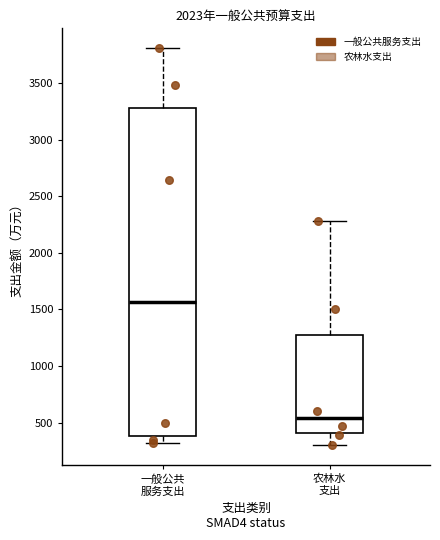

Reading left to right, read every box against the y-axis: the position of its median line, the range the box covers, and the ends of its whiskers. The values are not printed on the chart, so give them approximately, as read against the axis.

一般公共 服务支出: median 1550, box 400 to 3300, whiskers 300 to 3800
农林水 支出: median 550, box 400 to 1300, whiskers 300 to 2300